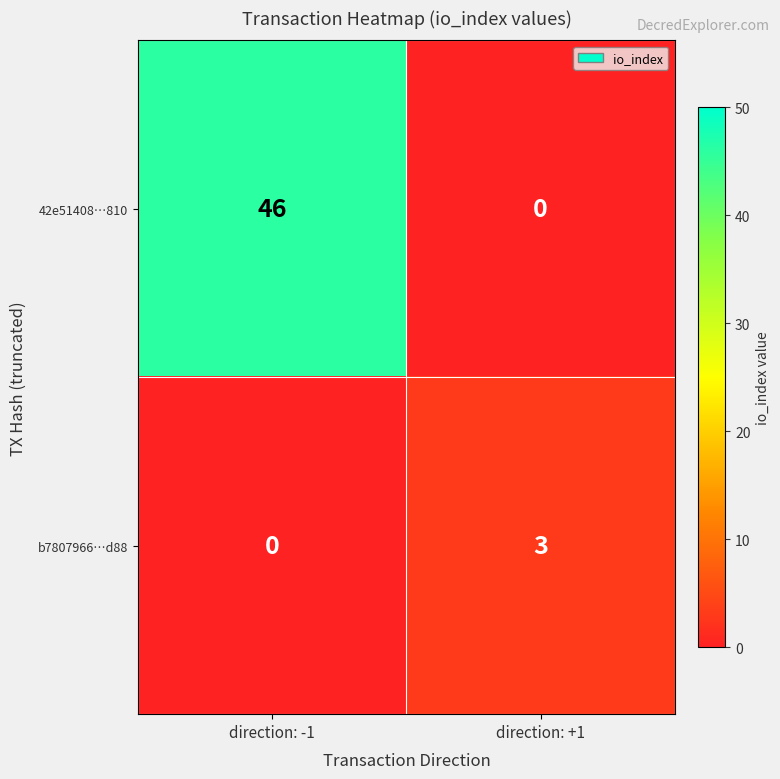

What is the approximate value of b7807966…d88 at direction: +1?

3